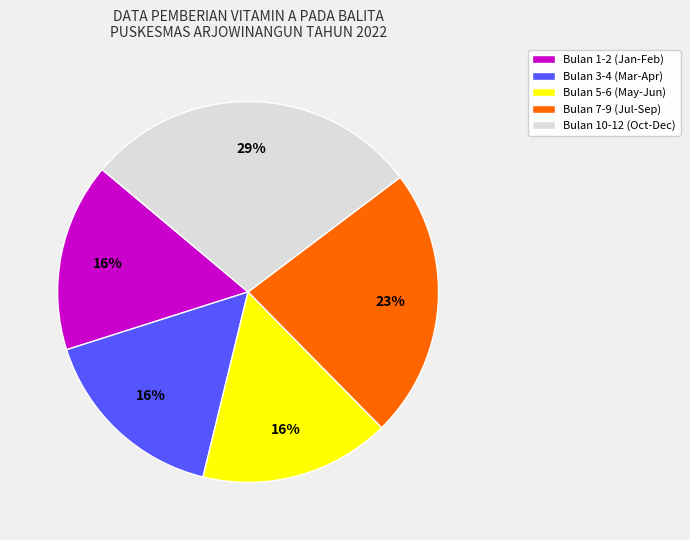

How many slices are in this pie chart?

5